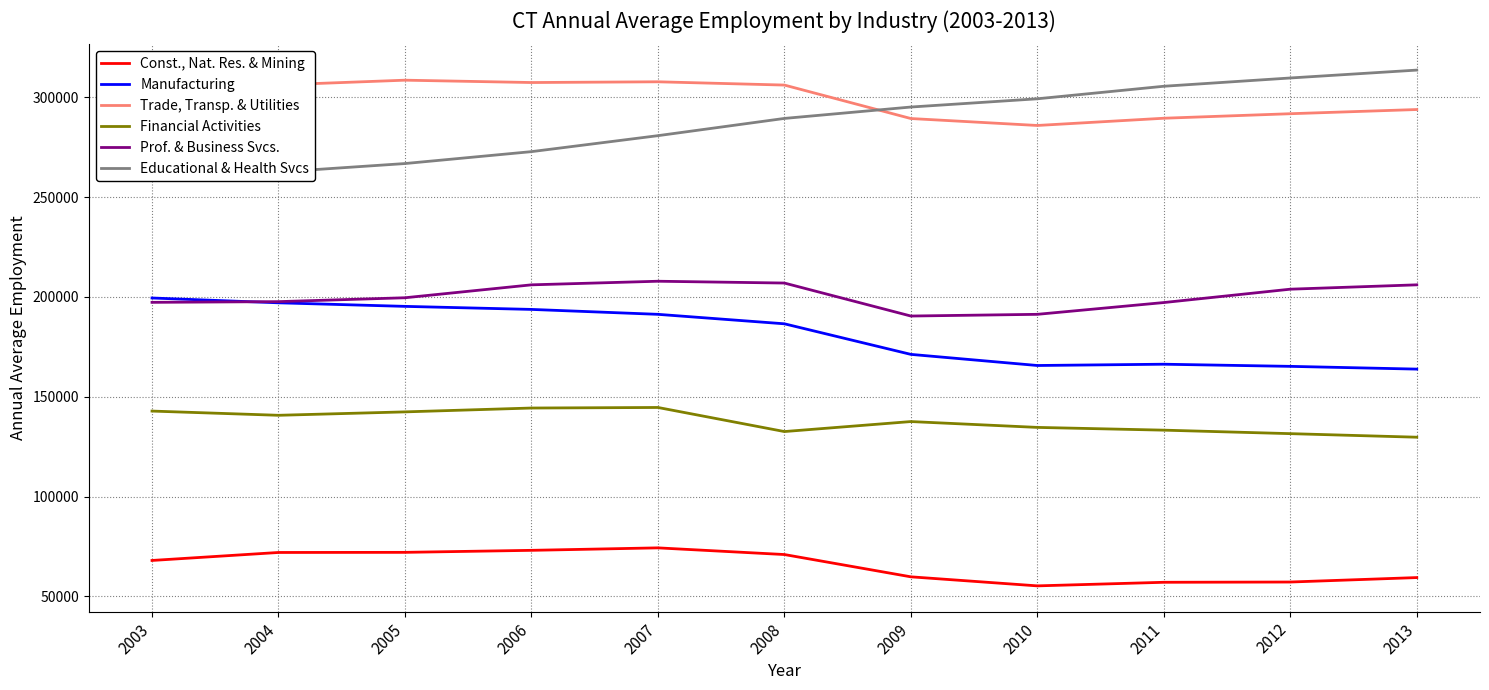

What is the difference between the highest and lowest values at 2011?

248447